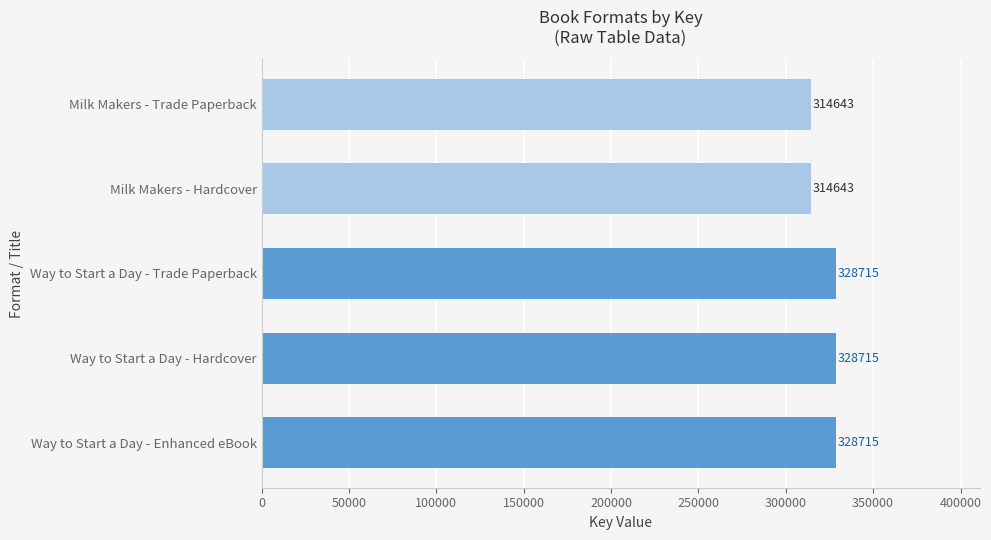

Reading top to bottom, transcribe all the data shown in this chart.

314643	314643	328715	328715	328715